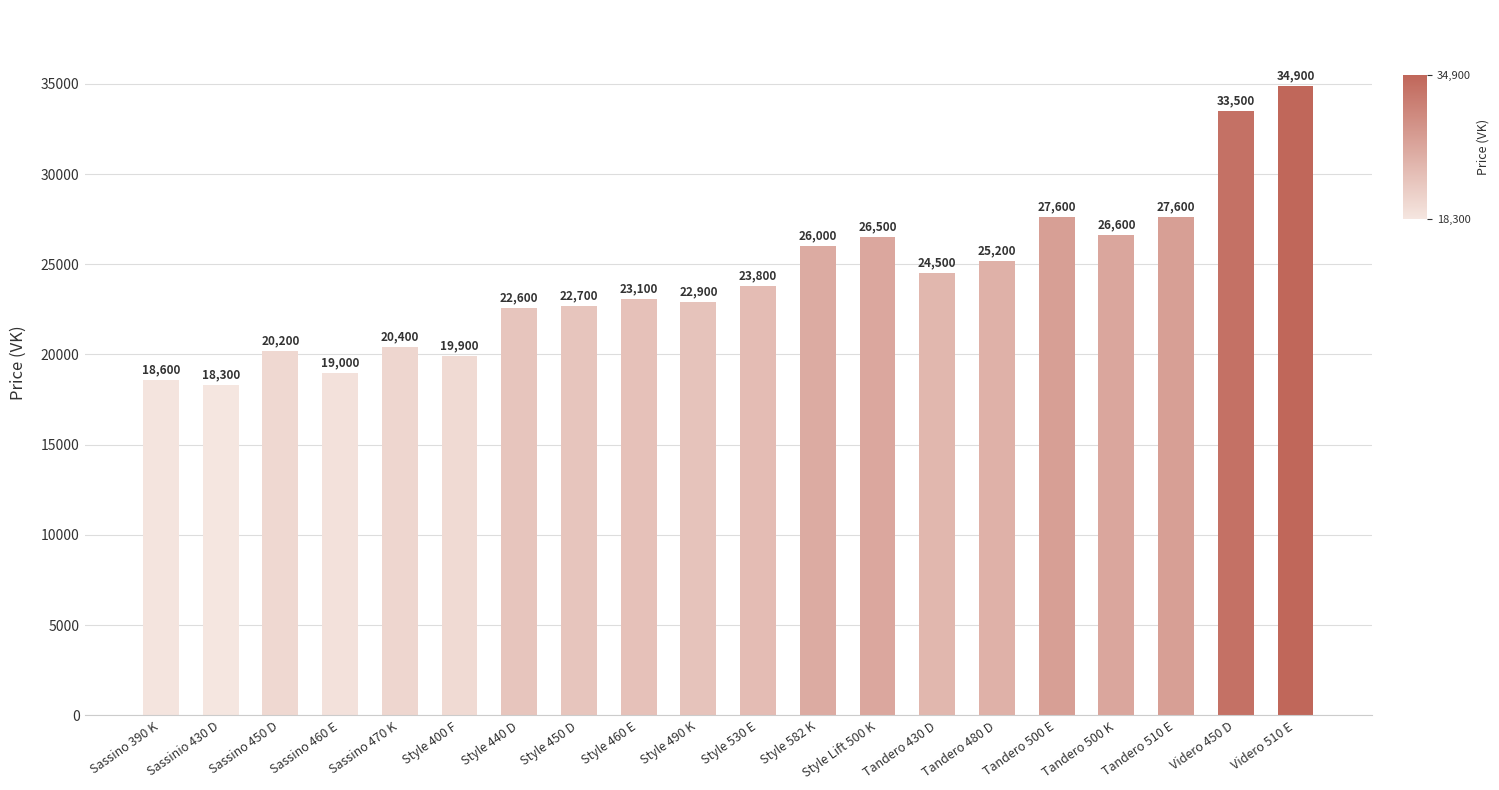

Which label corresponds to the smallest value in the chart?

Sassinio 430 D